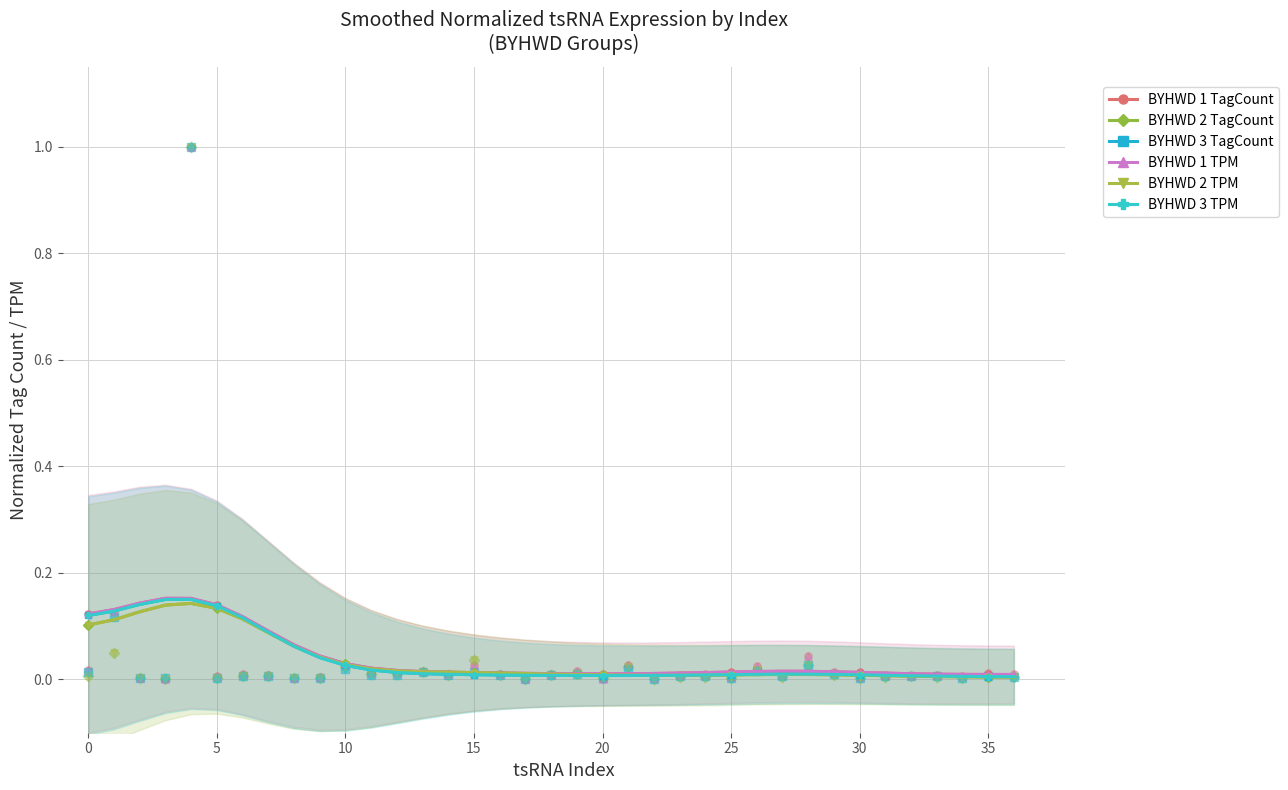

Which series reaches the minimum Y coordinate?

BYHWD 2 TPM